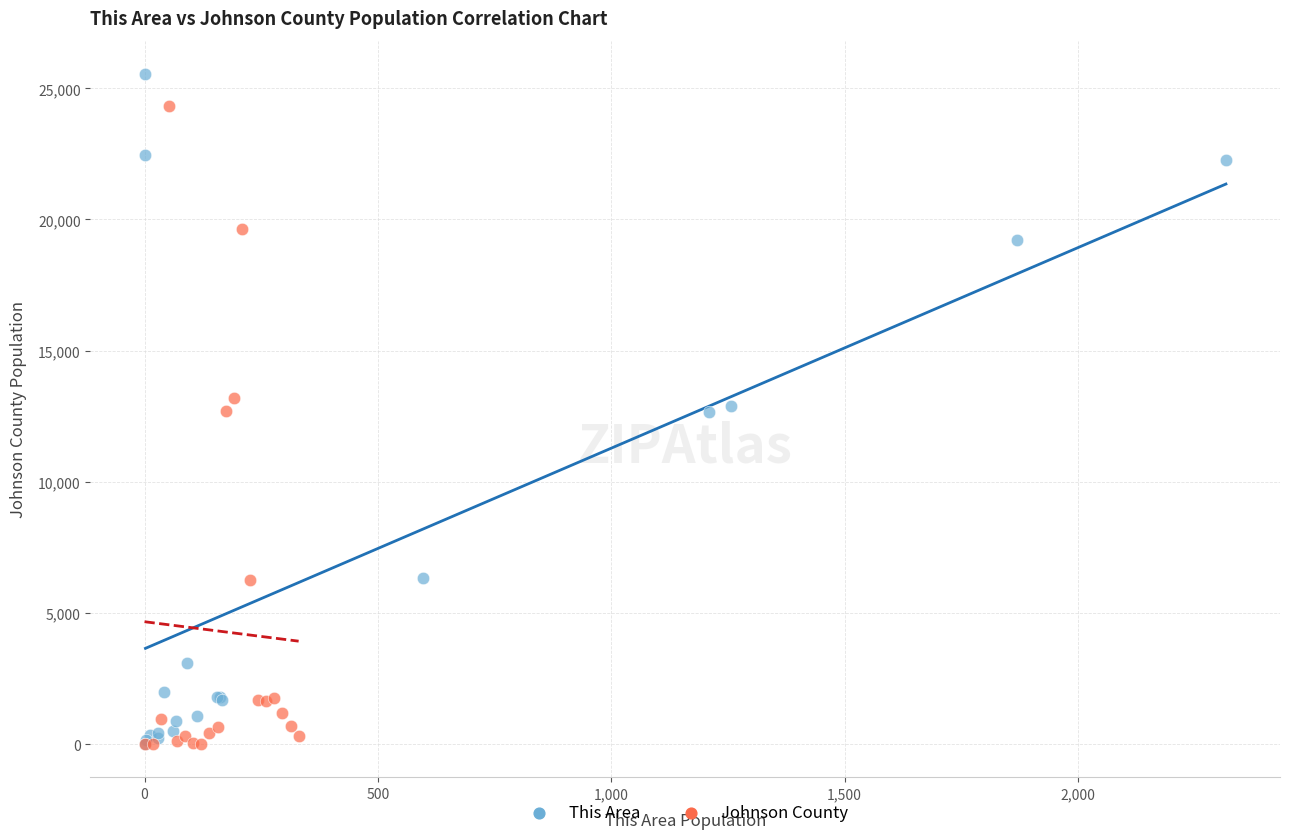

Which series contains the highest Y value?

This Area